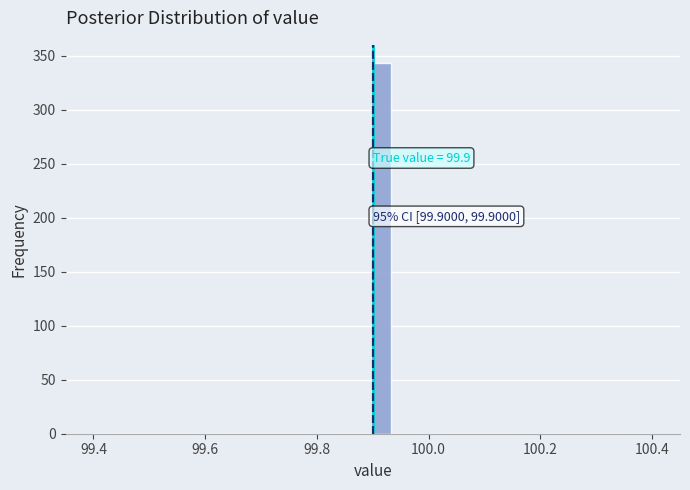

Read against the x-axis, roughly where is the centre of the tallest bar?

99.92